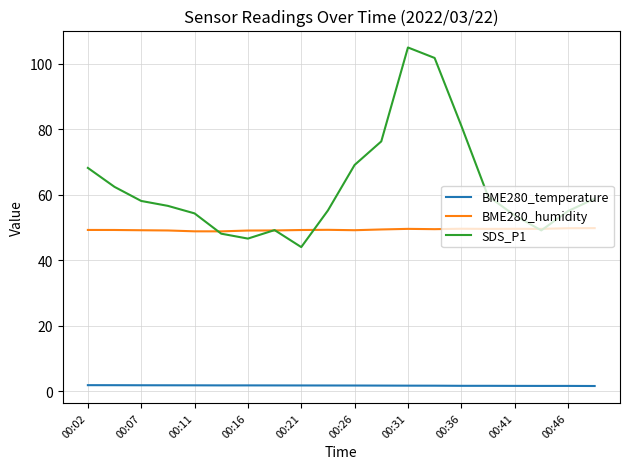

Which series has the widest spread of values?

SDS_P1